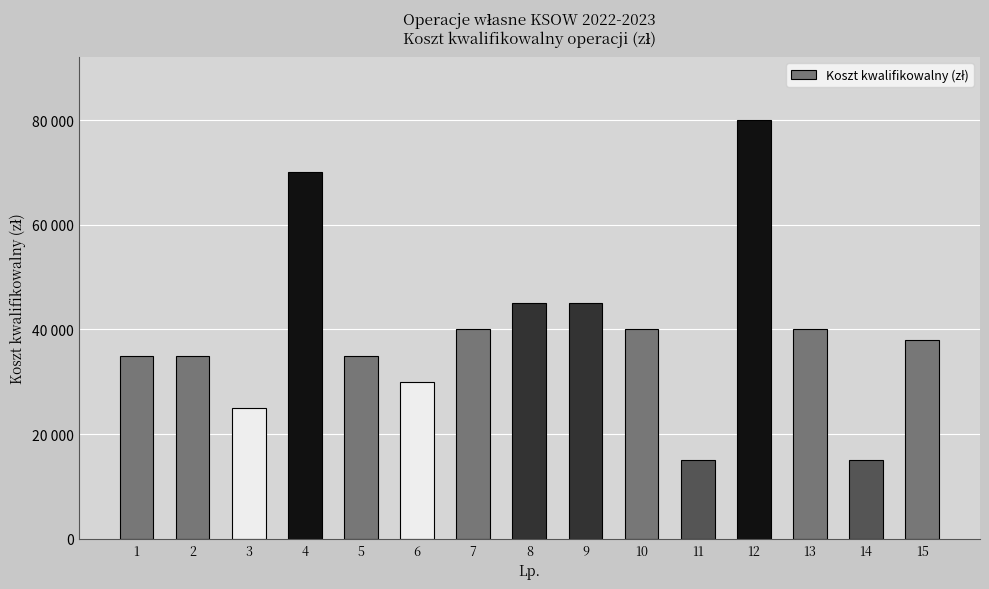

Reading left to right, extract all data points from this chart.

35000	35000	25000	70000	35000	30000	40000	45000	45000	40000	15000	80000	40000	15000	38000